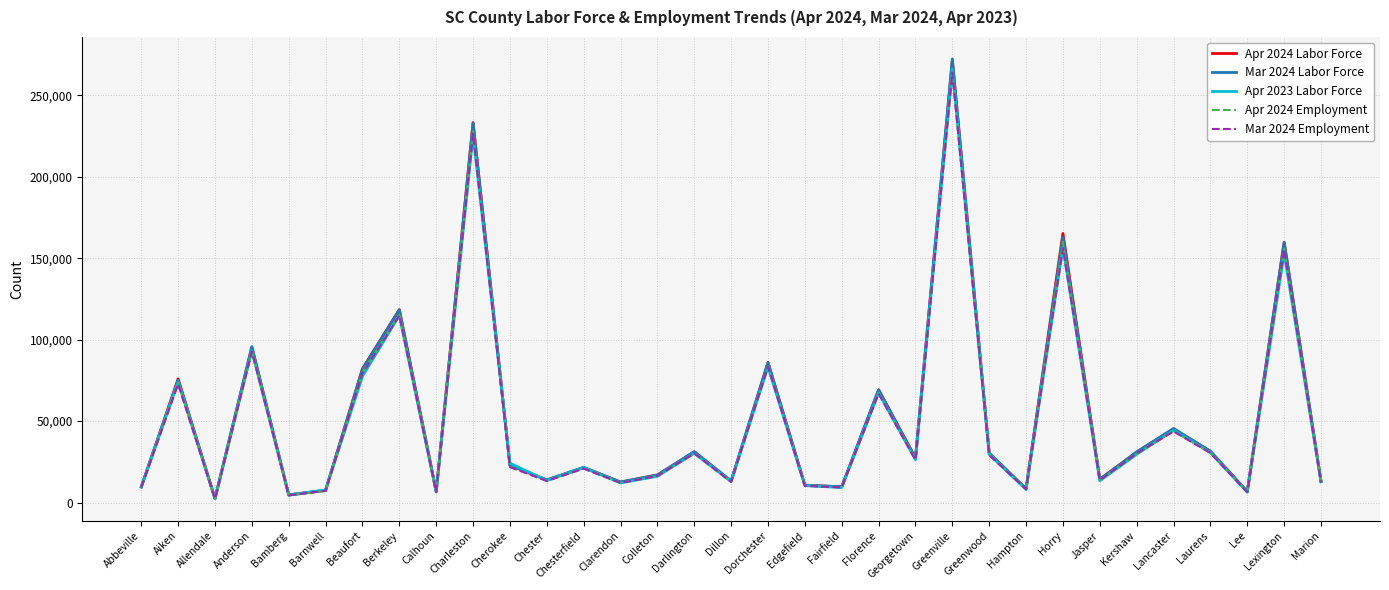

At which category does Apr 2023 Labor Force reach its first local peak?

Aiken